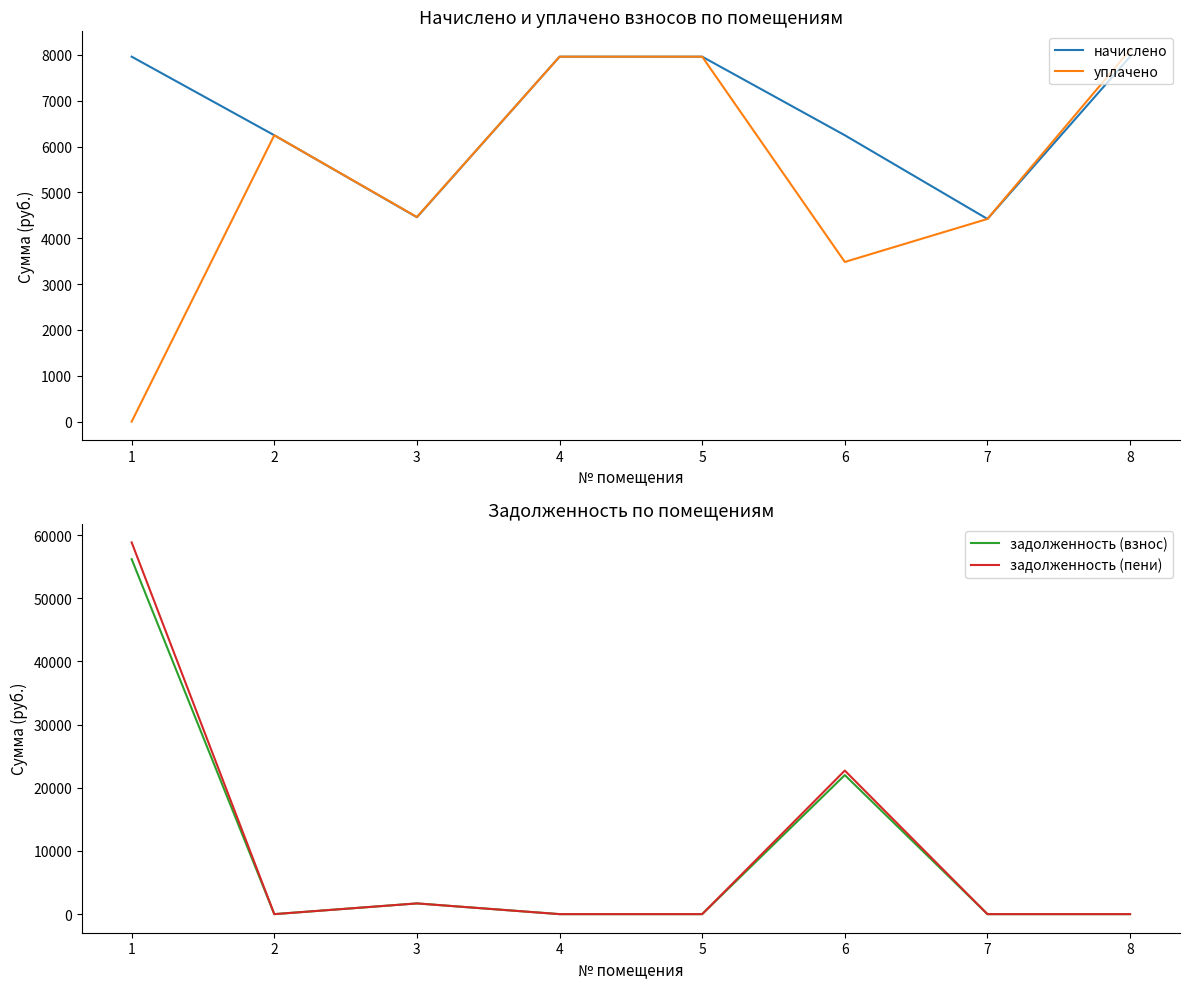

Which series ends up on top after the final intersection of уплачено and задолженность (пени)?

уплачено